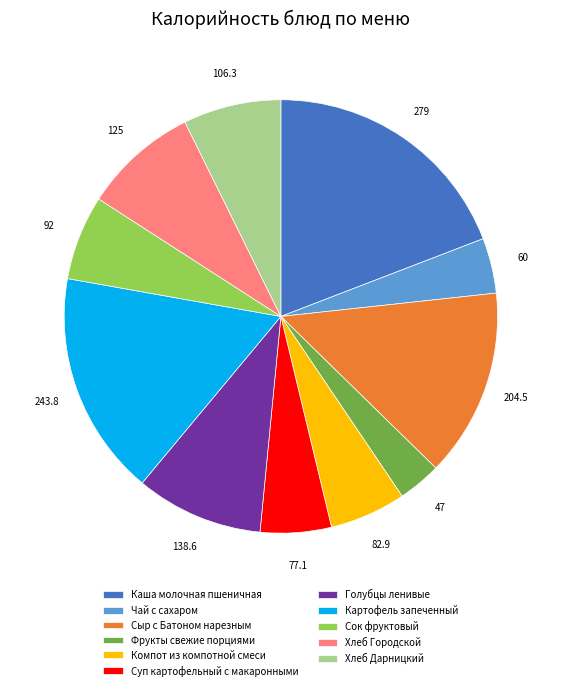

How many slices are in this pie chart?

11